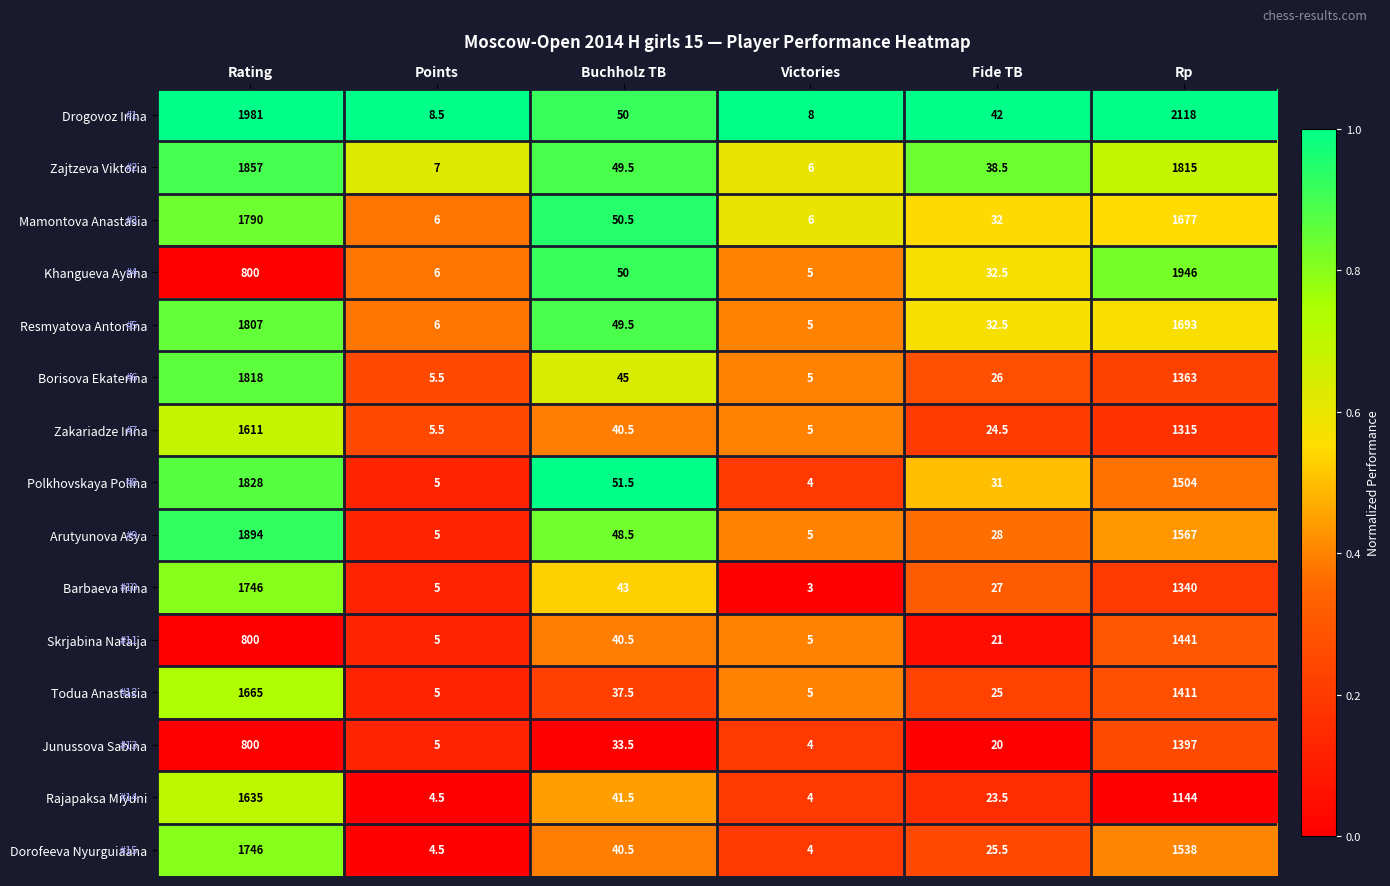

At which category is the sum across all series the highest?

Rating